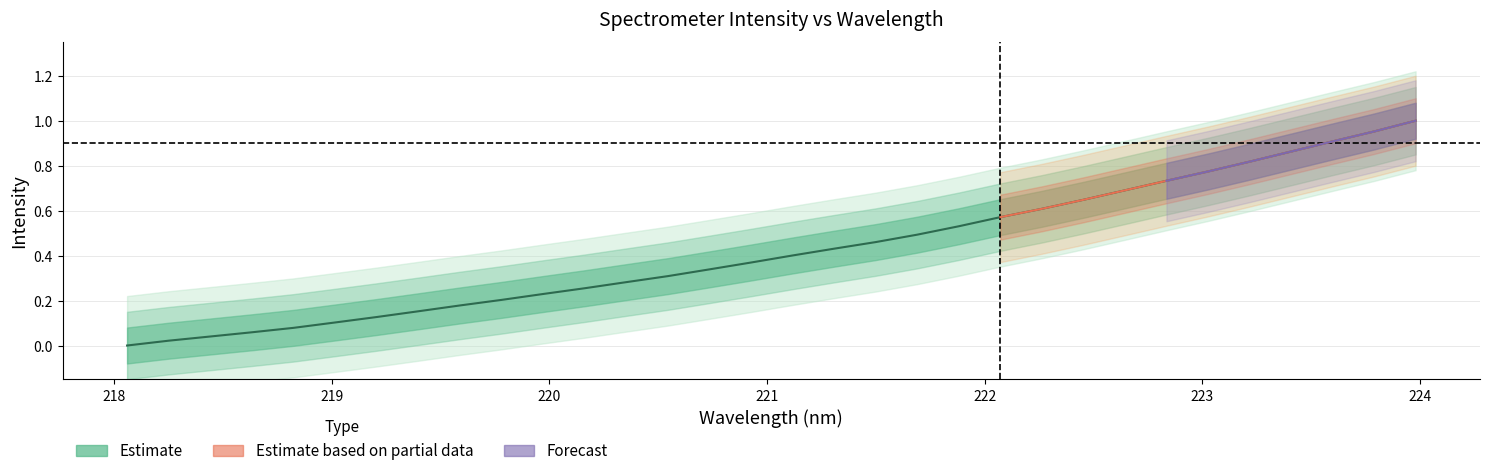

List the labels in order of value, smallest first.

218.0596, 218.2508, 218.442, 218.6332, 218.8244, 219.0156, 219.2067, 219.3979, 219.589, 219.7801, 219.9712, 220.1623, 220.3533, 220.5444, 220.7354, 220.9264, 221.1174, 221.3083, 221.4993, 221.6902, 221.8812, 222.0721, 222.263, 222.4538, 222.6447, 222.8355, 223.0264, 223.2172, 223.408, 223.5987, 223.7895, 223.9802